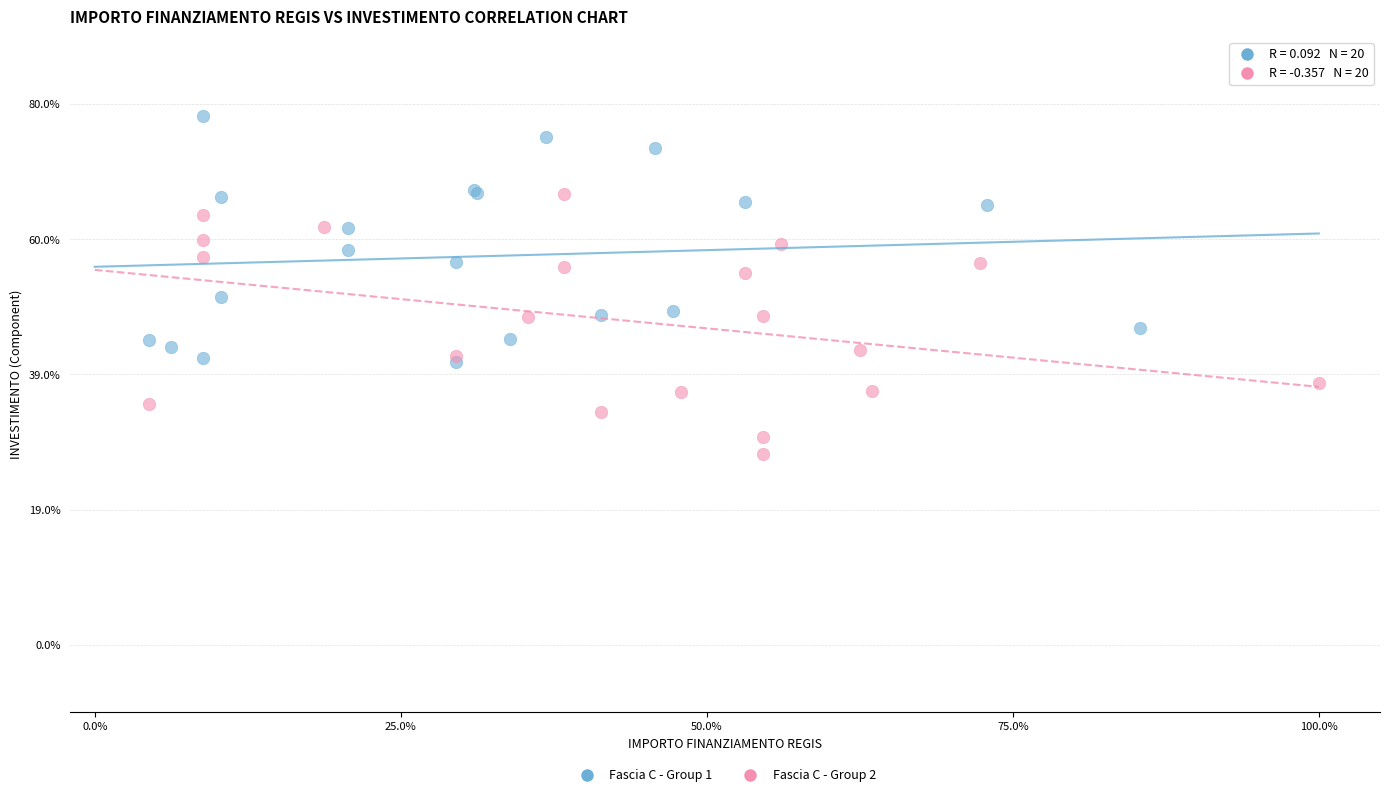

Which series has the largest Y range (max minus min)?

Fascia C - Group 2